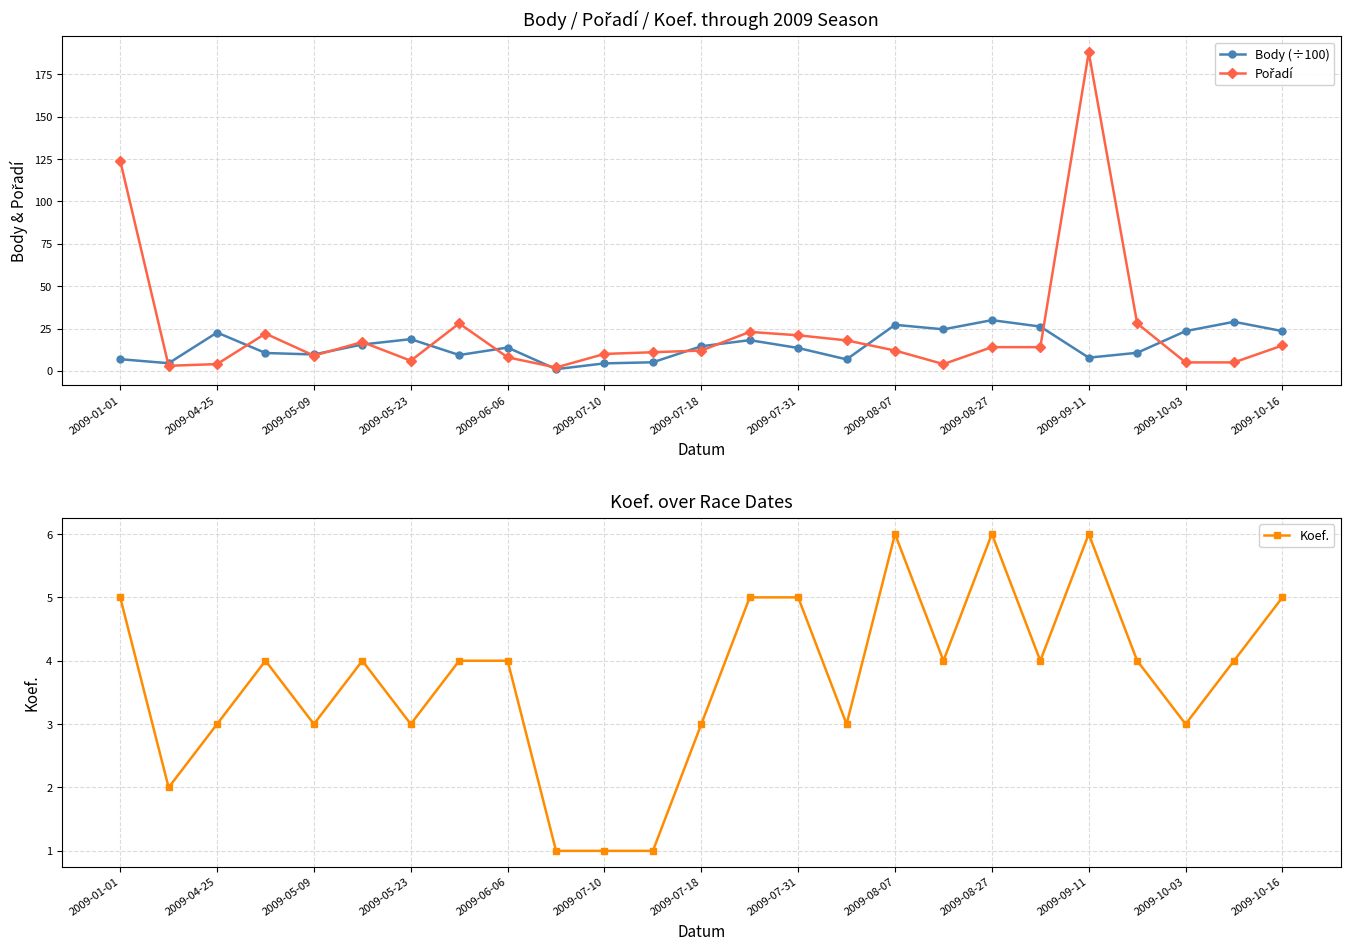

How many data points does each series have?

25